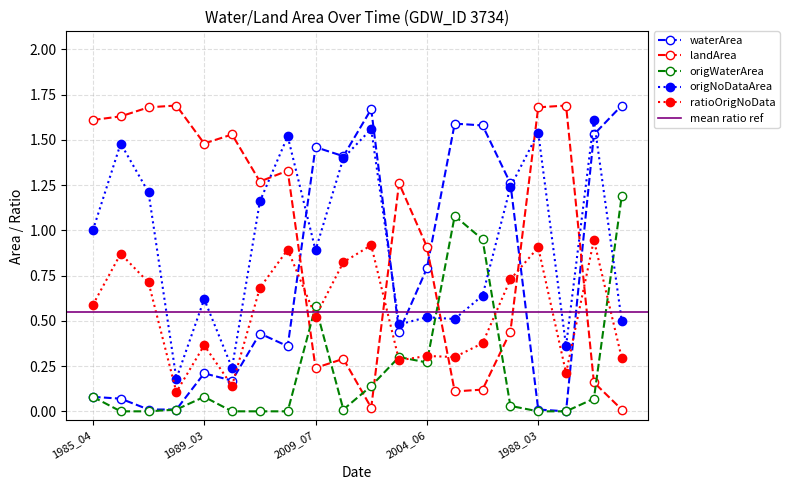

Does the chart have visible grid lines?

Yes